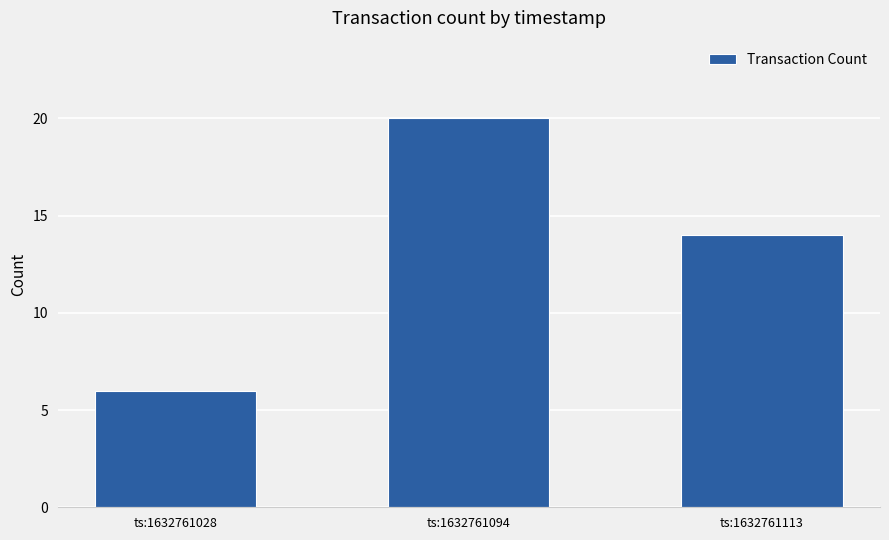

How many categories are shown in the chart?

3